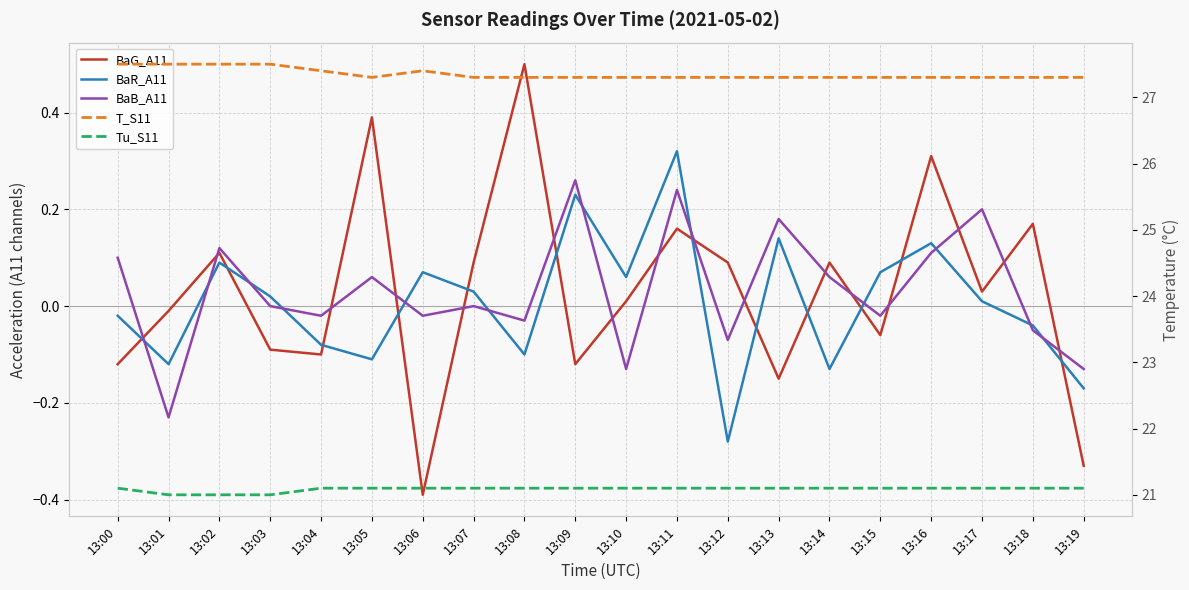

True or false: Tu_S11 has more than 1 interior local peaks.

False